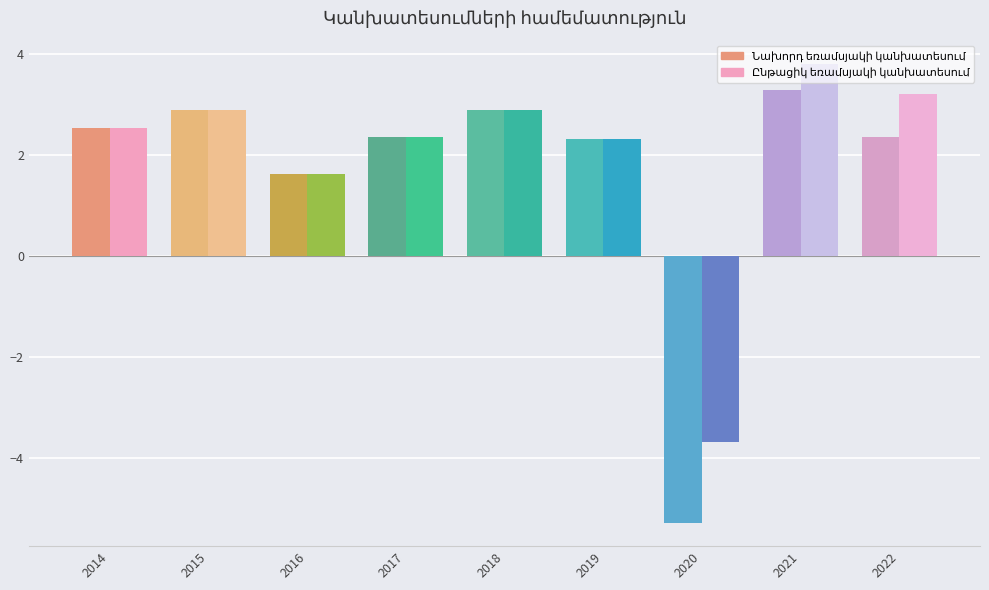

How many data points does each series have?

9